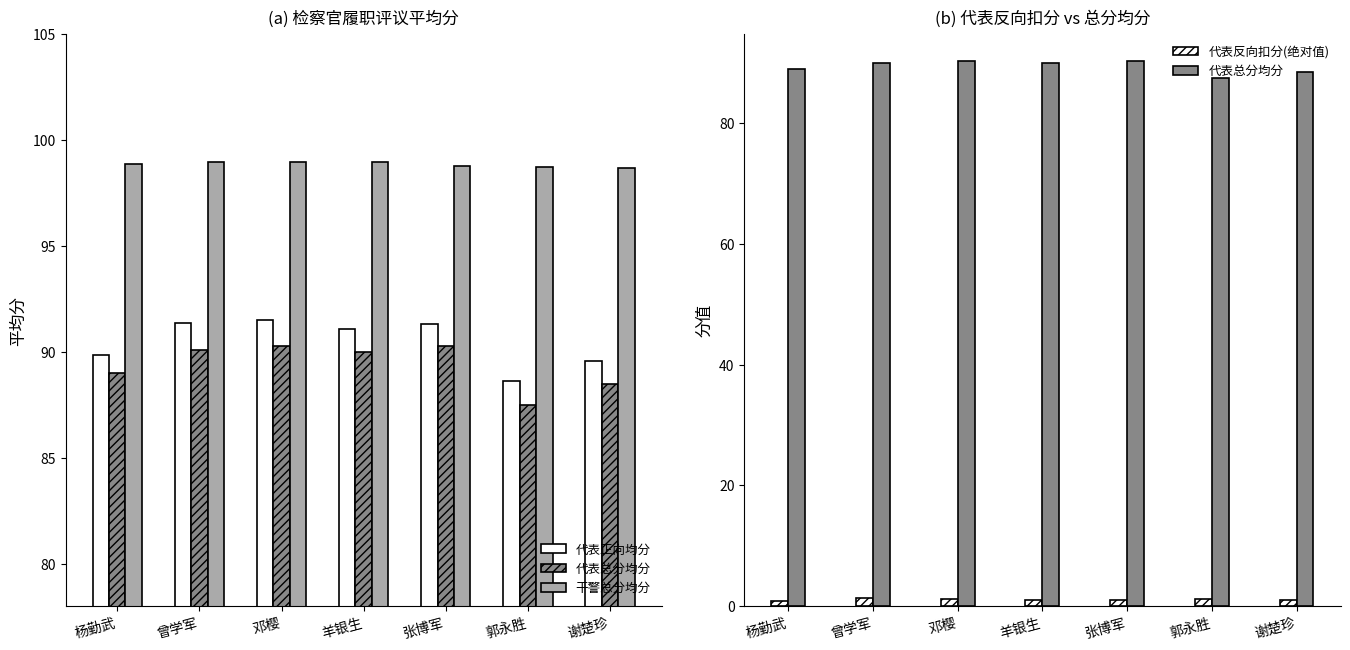

What is the value of the 代表正向均分 bar at the 4th from the left?

91.1